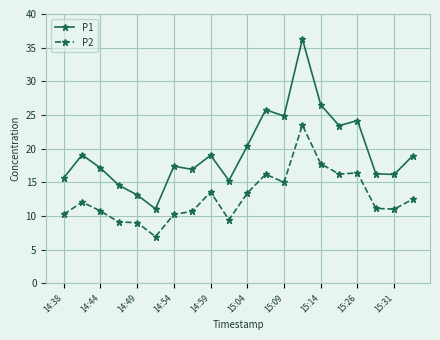

Which series has the largest total across all categories?

P1